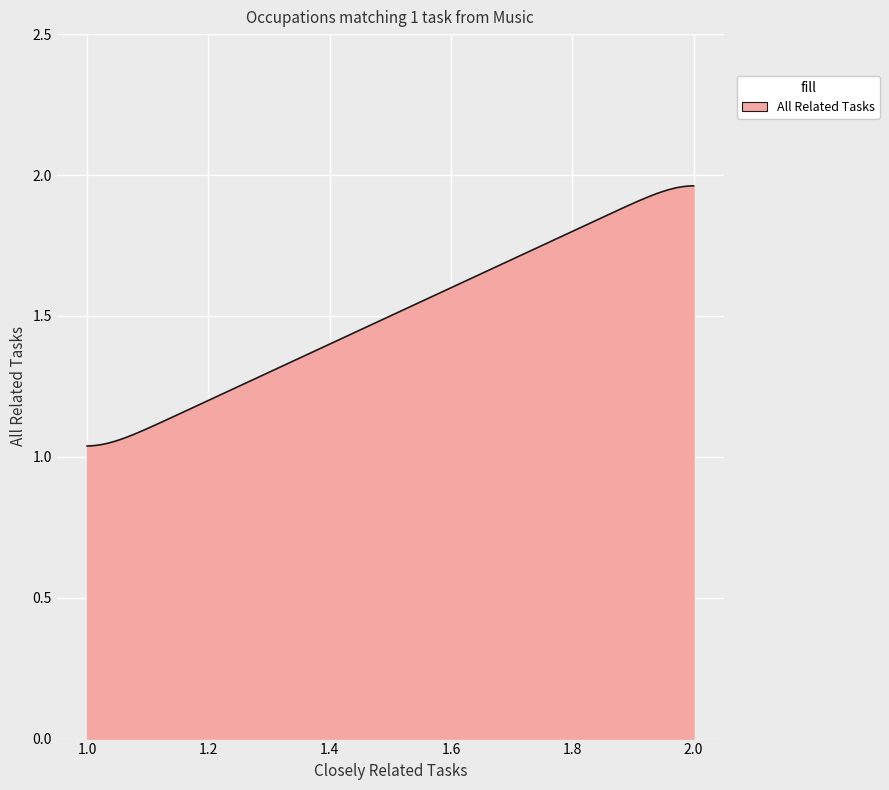

What is the difference between the maximum and minimum values?

0.9